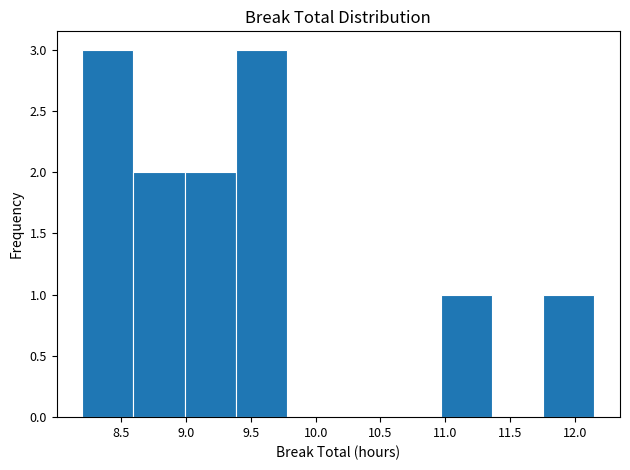

Reading left to right, list every bar in this chart as the range it spans on the x-axis followed by its height. Neither the bar edges nor the heights are printed on the chart, so give them approximately, as read against the axes.

8.200 to 8.595: 3
8.595 to 8.990: 2
8.990 to 9.385: 2
9.385 to 9.780: 3
9.780 to 10.175: 0
10.175 to 10.570: 0
10.570 to 10.965: 0
10.965 to 11.360: 1
11.360 to 11.755: 0
11.755 to 12.150: 1